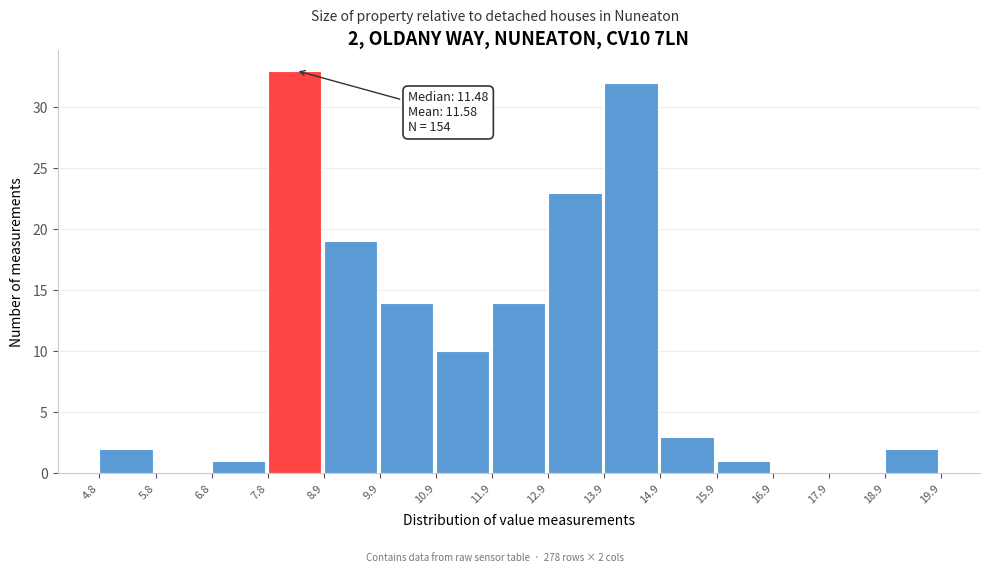

Over which range of the x-axis is the bar tallest?

7.8 to 8.9